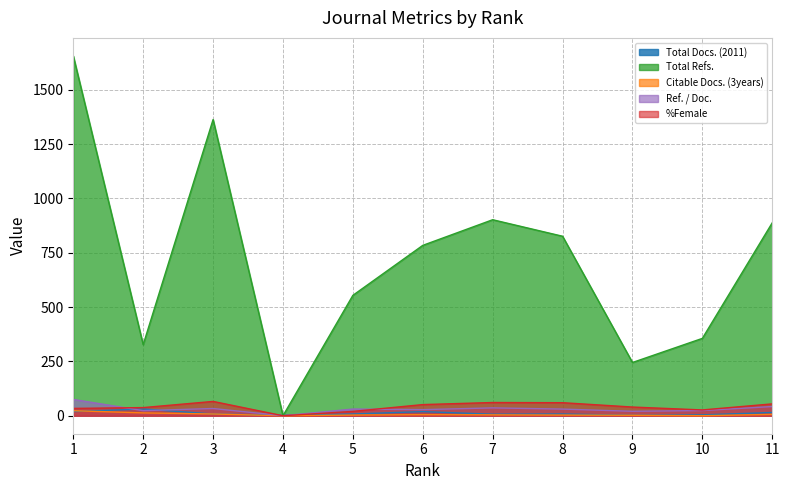

Between 8 and 10, which series saw the biggest shift?

Total Refs.